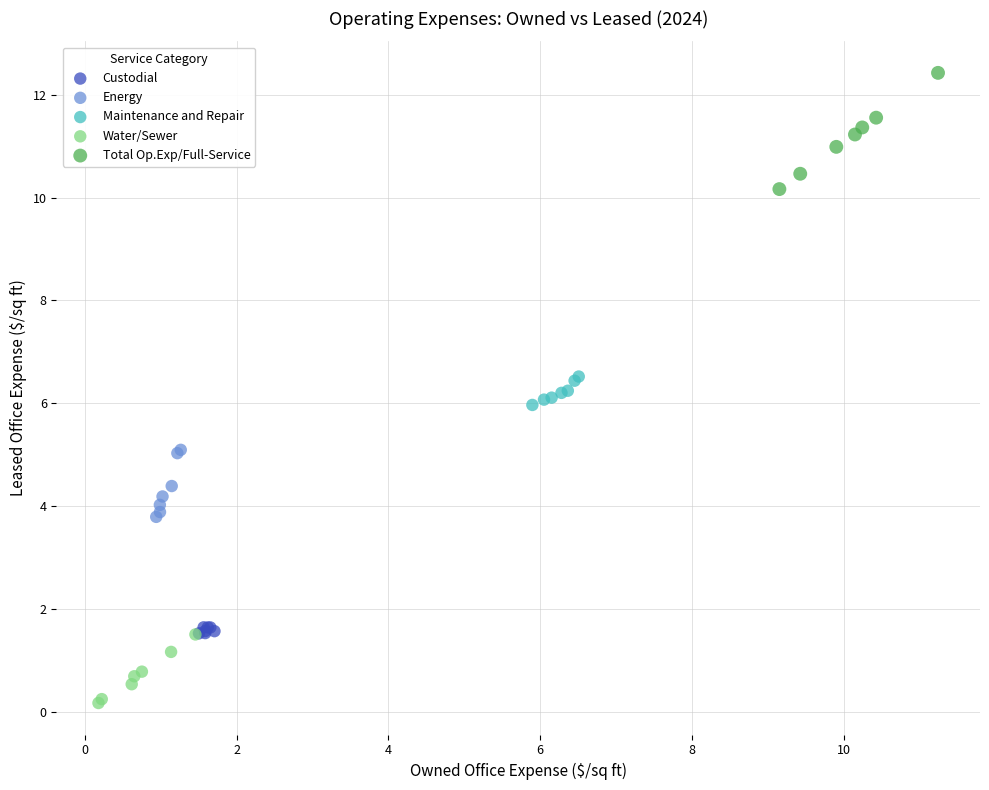

Which series contains the highest Y value?

Total Op.Exp/Full-Service